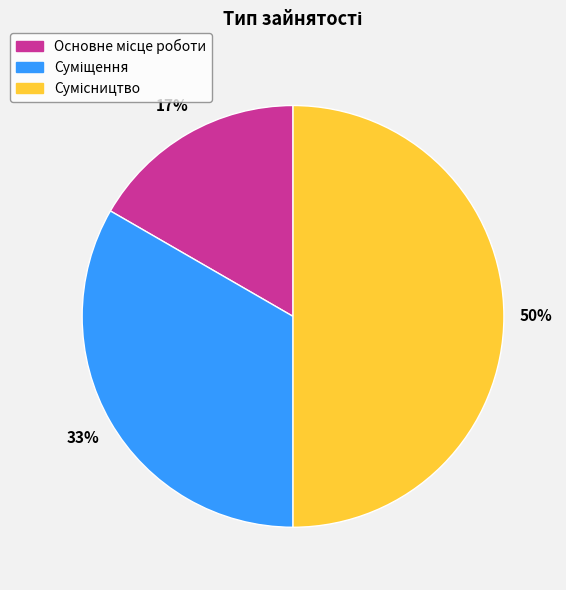

To the nearest percent, what is the difference between the largest and smallest slice percentages?

33%